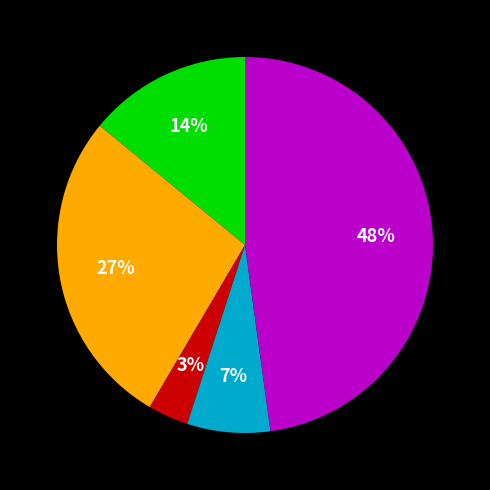

Is there any slice that represents more than half of the pie?

No